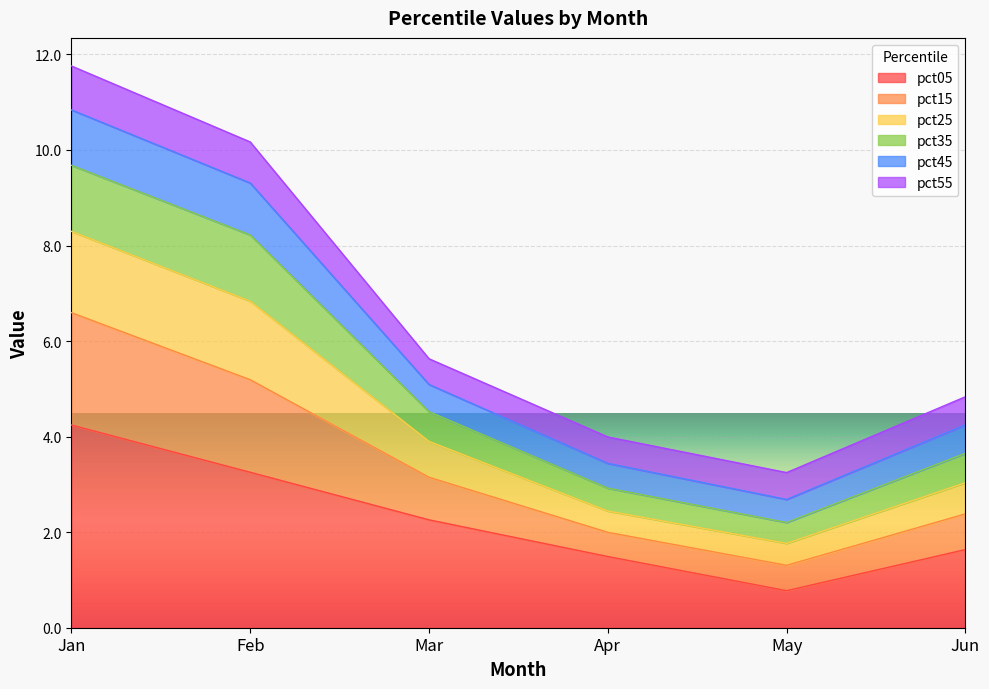

At which category does the chart reach its minimum across all series?

May